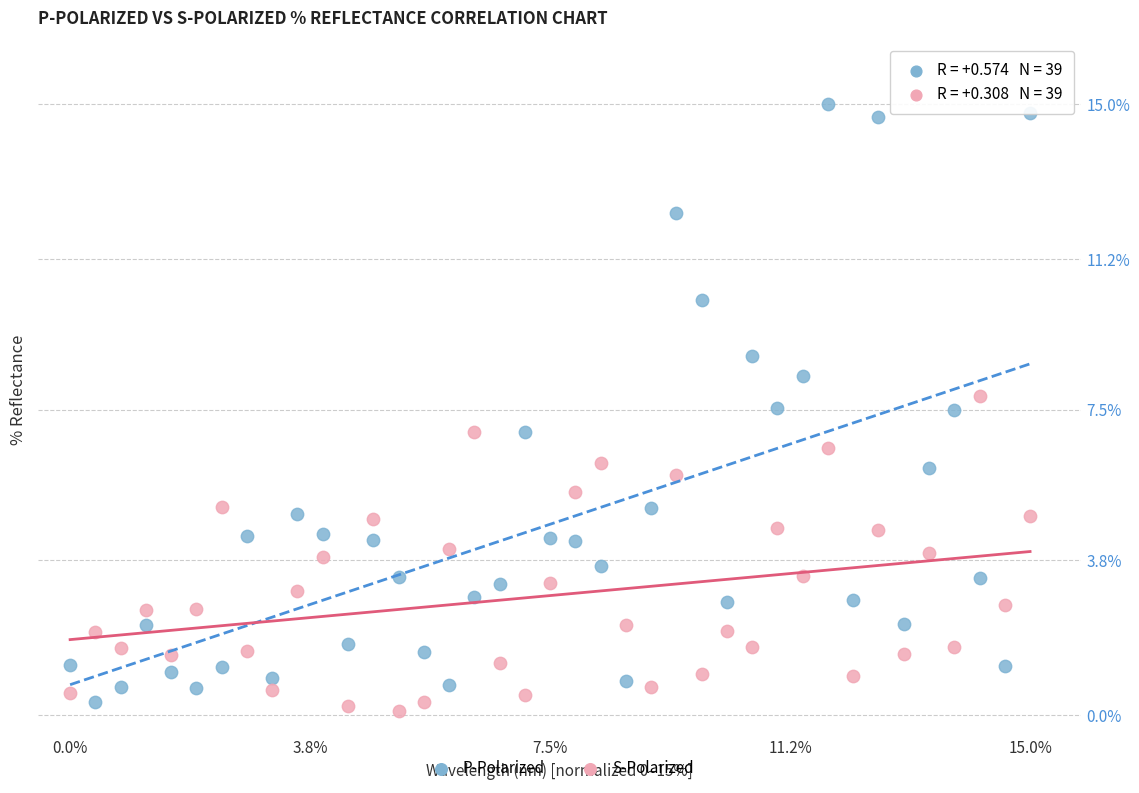

What is the X range (max minus min) for the scatter plot?

15.0